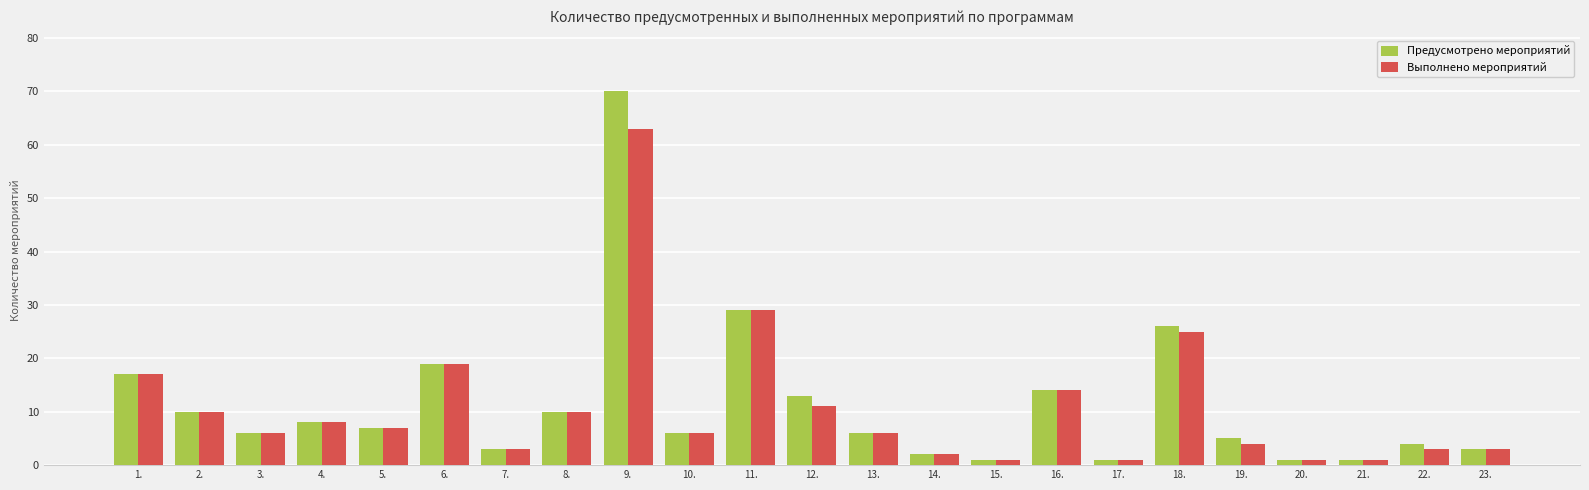

At which label does Предусмотрено мероприятий first exceed 6?

1.